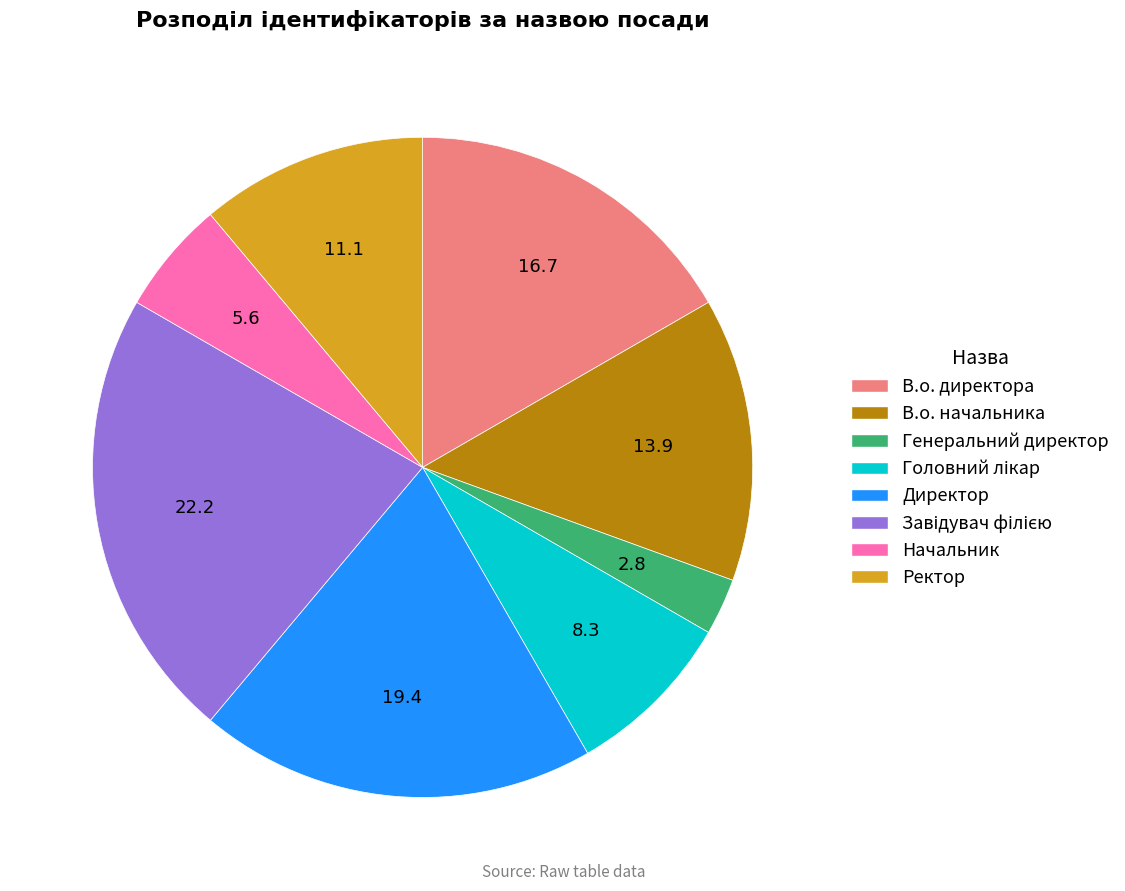

How many slices are in this pie chart?

8